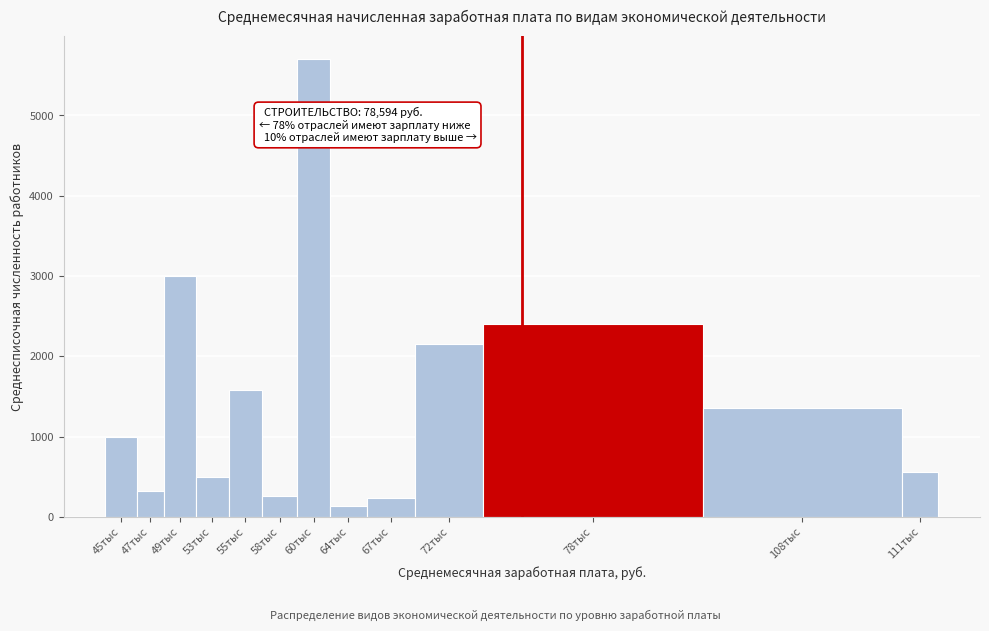

Reading left to right, transcribe all the data shown in this chart.

990	318	3002	496	1586	265	5704	135	240	2159	2407	1353	553